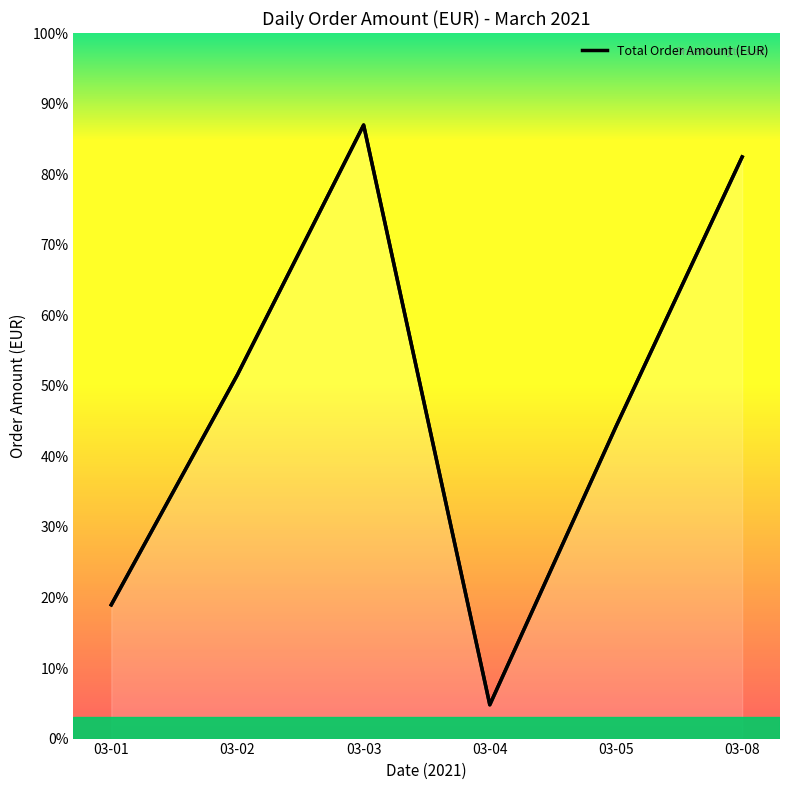

True or false: Order Count and Total Order Amount (EUR) intersect in this chart.

False